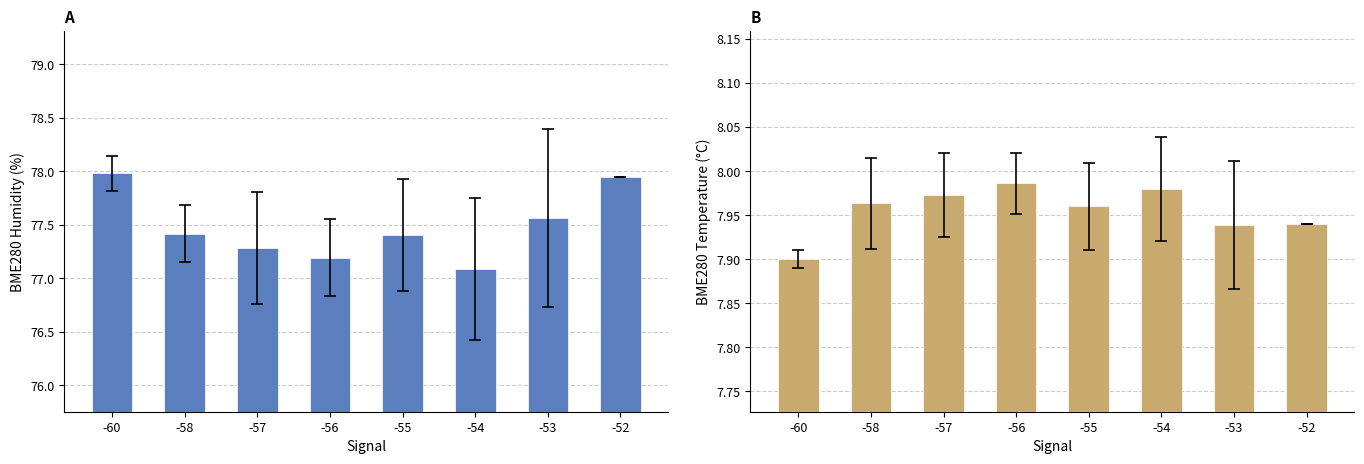

Rank the series by their maximum value, from lowest to highest.

BME280_temperature, BME280_humidity